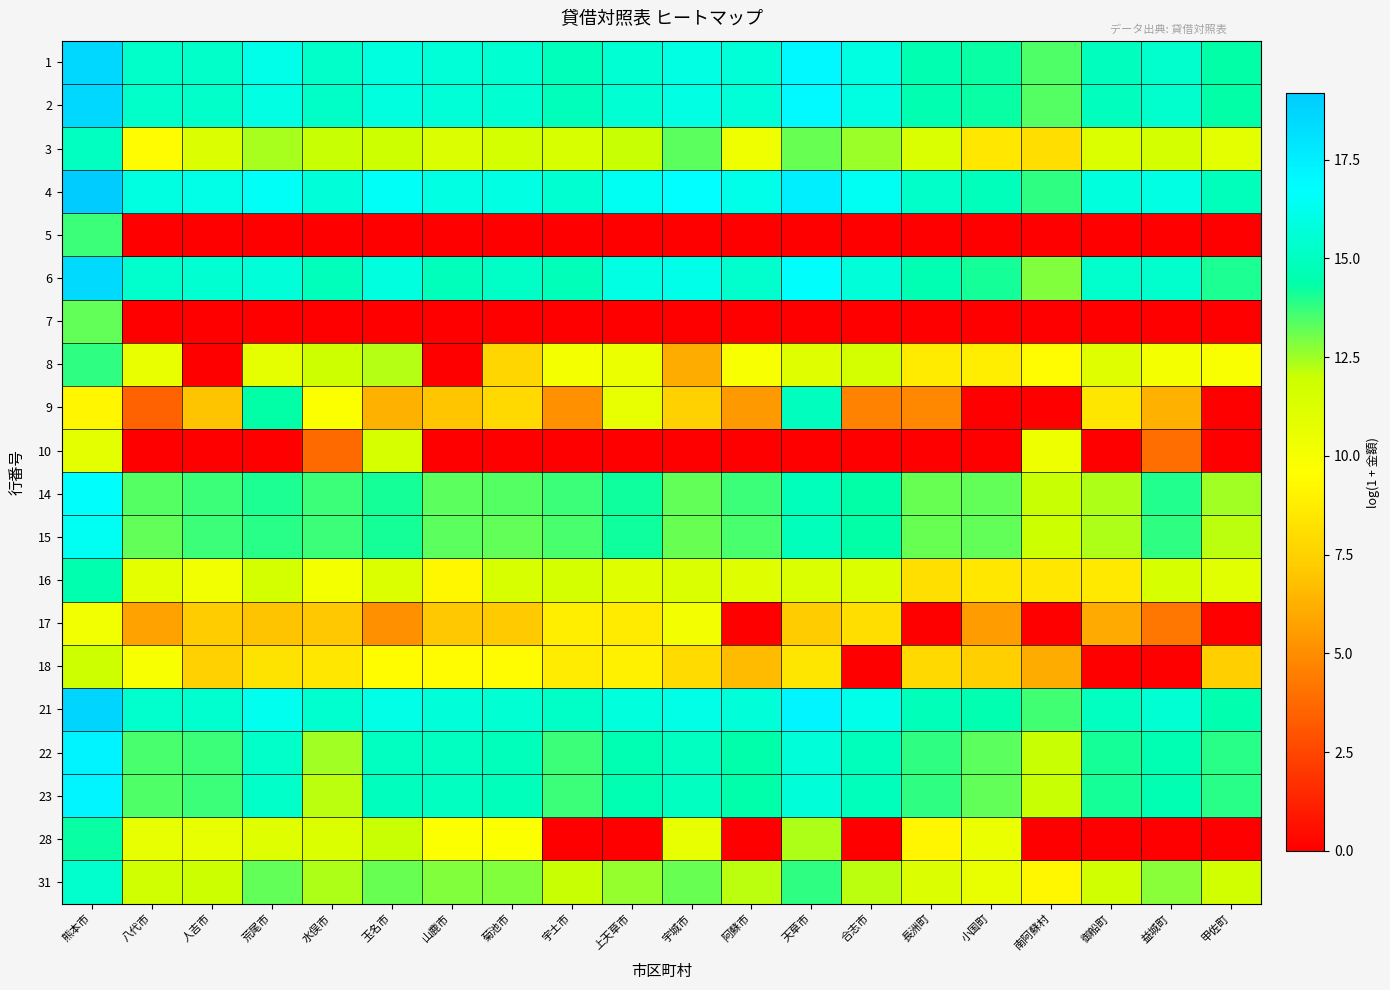

Reading right to left, list all the values displayed in this chart.

1: 甲佐町=14.3	益城町=15.4	御船町=14.9	南阿蘇村=13.4	小国町=14.3	長洲町=14.5	合志市=15.9	天草市=17.1	阿蘇市=15.6	宇城市=16.0	上天草市=15.5	宇土市=14.9	菊池市=15.5	山鹿市=15.6	玉名市=15.9	水俣市=15.2	荒尾市=16.2	人吉市=15.2	八代市=15.2	熊本市=18.6
2: 甲佐町=14.3	益城町=15.4	御船町=14.9	南阿蘇村=13.4	小国町=14.3	長洲町=14.5	合志市=15.9	天草市=16.9	阿蘇市=15.6	宇城市=16.0	上天草市=15.5	宇土市=14.9	菊池市=15.5	山鹿市=15.6	玉名市=15.9	水俣市=15.2	荒尾市=16.0	人吉市=15.2	八代市=15.2	熊本市=18.6
3: 甲佐町=10.8	益城町=11.6	御船町=11.2	南阿蘇村=8.1	小国町=8.5	長洲町=11.3	合志市=12.6	天草市=13.1	阿蘇市=10.3	宇城市=13.3	上天草市=12.0	宇土市=11.5	菊池市=11.6	山鹿市=11.3	玉名市=11.9	水俣市=12.0	荒尾市=12.4	人吉市=11.3	八代市=9.4	熊本市=15.0
4: 甲佐町=14.8	益城町=16.0	御船町=15.8	南阿蘇村=13.8	小国町=14.9	長洲町=15.3	合志市=16.5	天草市=17.5	阿蘇市=16.2	宇城市=16.7	上天草市=16.5	宇土市=15.5	菊池市=16.0	山鹿市=16.0	玉名市=16.5	水俣市=15.7	荒尾市=16.5	人吉市=16.0	八代市=15.9	熊本市=19.2
5: 甲佐町=0.0	益城町=0.0	御船町=0.0	南阿蘇村=0.0	小国町=0.0	長洲町=0.0	合志市=0.0	天草市=0.0	阿蘇市=0.0	宇城市=0.0	上天草市=0.0	宇土市=0.0	菊池市=0.0	山鹿市=0.0	玉名市=0.0	水俣市=0.0	荒尾市=0.0	人吉市=0.0	八代市=0.0	熊本市=13.6
6: 甲佐町=14.0	益城町=15.3	御船町=15.3	南阿蘇村=12.8	小国町=14.1	長洲町=14.6	合志市=15.7	天草市=16.7	阿蘇市=15.3	宇城市=16.2	上天草市=16.0	宇土市=14.8	菊池市=15.2	山鹿市=14.9	玉名市=15.8	水俣市=14.9	荒尾市=15.7	人吉市=15.5	八代市=15.3	熊本市=18.4
7: 甲佐町=0.0	益城町=0.0	御船町=0.0	南阿蘇村=0.0	小国町=0.0	長洲町=0.0	合志市=0.0	天草市=0.0	阿蘇市=0.0	宇城市=0.0	上天草市=0.0	宇土市=0.0	菊池市=0.0	山鹿市=0.0	玉名市=0.0	水俣市=0.0	荒尾市=0.0	人吉市=0.0	八代市=0.0	熊本市=13.2
8: 甲佐町=9.9	益城町=10.1	御船町=11.1	南阿蘇村=9.4	小国町=8.8	長洲町=8.6	合志市=11.6	天草市=11.0	阿蘇市=10.0	宇城市=6.1	上天草市=10.5	宇土市=10.1	菊池市=7.7	山鹿市=0.0	玉名市=12.2	水俣市=11.9	荒尾市=10.8	人吉市=0.0	八代市=10.6	熊本市=13.8
9: 甲佐町=0.0	益城町=6.3	御船町=8.4	南阿蘇村=0.0	小国町=0.0	長洲町=4.8	合志市=4.6	天草市=15.0	阿蘇市=5.5	宇城市=7.4	上天草市=10.6	宇土市=5.1	菊池市=7.9	山鹿市=7.0	玉名市=6.2	水俣市=9.7	荒尾市=14.3	人吉市=6.9	八代市=3.5	熊本市=9.1
10: 甲佐町=0.0	益城町=3.9	御船町=0.0	南阿蘇村=10.4	小国町=0.0	長洲町=0.0	合志市=0.0	天草市=0.0	阿蘇市=0.0	宇城市=0.0	上天草市=0.0	宇土市=0.0	菊池市=0.0	山鹿市=0.0	玉名市=11.5	水俣市=3.8	荒尾市=0.0	人吉市=0.0	八代市=0.0	熊本市=10.8
14: 甲佐町=12.4	益城町=13.9	御船町=12.3	南阿蘇村=12.0	小国町=13.2	長洲町=13.1	合志市=14.4	天草市=14.9	阿蘇市=13.6	宇城市=13.2	上天草市=14.2	宇土市=13.6	菊池市=13.4	山鹿市=13.3	玉名市=14.2	水俣市=13.7	荒尾市=14.0	人吉市=13.7	八代市=13.3	熊本市=16.6
15: 甲佐町=12.2	益城町=13.9	御船町=12.3	南阿蘇村=12.0	小国町=13.2	長洲町=13.1	合志市=14.3	天草市=14.9	阿蘇市=13.6	宇城市=13.1	上天草市=14.2	宇土市=13.5	菊池市=13.2	山鹿市=13.3	玉名市=14.1	水俣市=13.7	荒尾市=13.9	人吉市=13.7	八代市=13.2	熊本市=16.5
16: 甲佐町=11.0	益城町=11.5	御船町=8.6	南阿蘇村=8.5	小国町=8.5	長洲町=8.1	合志市=11.2	天草市=11.4	阿蘇市=11.0	宇城市=11.3	上天草市=11.0	宇土市=11.5	菊池市=11.4	山鹿市=9.3	玉名市=11.2	水俣市=10.1	荒尾市=11.6	人吉市=10.2	八代市=10.8	熊本市=14.5
17: 甲佐町=0.0	益城町=4.2	御船町=6.0	南阿蘇村=0.0	小国町=5.6	長洲町=0.0	合志市=8.0	天草市=7.2	阿蘇市=0.0	宇城市=10.2	上天草市=8.6	宇土市=8.8	菊池市=7.1	山鹿市=7.1	玉名市=5.1	水俣市=7.1	荒尾市=7.0	人吉市=7.2	八代市=5.7	熊本市=10.3
18: 甲佐町=7.4	益城町=0.0	御船町=0.0	南阿蘇村=6.1	小国町=7.4	長洲町=7.8	合志市=0.0	天草市=8.4	阿蘇市=6.6	宇城市=7.9	上天草市=9.0	宇土市=8.7	菊池市=9.4	山鹿市=9.4	玉名市=9.5	水俣市=8.5	荒尾市=8.3	人吉市=7.4	八代市=9.9	熊本市=11.9
21: 甲佐町=14.5	益城町=15.6	御船町=15.0	南阿蘇村=13.6	小国町=14.6	長洲町=14.8	合志市=16.1	天草市=17.2	阿蘇市=15.7	宇城市=16.1	上天草市=15.8	宇土市=15.1	菊池市=15.6	山鹿市=15.7	玉名市=16.0	水俣市=15.4	荒尾市=16.3	人吉市=15.4	八代市=15.4	熊本市=18.7
22: 甲佐町=13.9	益城町=14.6	御船町=14.1	南阿蘇村=12.0	小国町=13.3	長洲町=13.8	合志市=14.8	天草市=15.7	阿蘇市=14.4	宇城市=15.0	上天草市=14.7	宇土市=13.7	菊池市=14.9	山鹿市=15.0	玉名市=15.0	水俣市=12.5	荒尾市=15.2	人吉市=13.7	八代市=13.5	熊本市=17.3
23: 甲佐町=13.9	益城町=14.6	御船町=14.1	南阿蘇村=12.0	小国町=13.3	長洲町=13.8	合志市=14.8	天草市=15.7	阿蘇市=14.4	宇城市=15.0	上天草市=14.7	宇土市=13.6	菊池市=14.9	山鹿市=15.0	玉名市=14.9	水俣市=12.2	荒尾市=15.2	人吉市=13.6	八代市=13.5	熊本市=17.2
28: 甲佐町=0.0	益城町=0.0	御船町=0.0	南阿蘇村=0.0	小国町=10.5	長洲町=9.2	合志市=0.0	天草市=12.4	阿蘇市=0.0	宇城市=10.7	上天草市=0.0	宇土市=0.0	菊池市=9.8	山鹿市=9.7	玉名市=12.0	水俣市=11.2	荒尾市=11.0	人吉市=10.7	八代市=10.7	熊本市=14.3
31: 甲佐町=11.7	益城町=12.7	御船町=11.8	南阿蘇村=9.2	小国町=10.6	長洲町=11.3	合志市=12.2	天草市=13.9	阿蘇市=12.2	宇城市=13.2	上天草市=12.6	宇土市=12.1	菊池市=12.9	山鹿市=12.8	玉名市=13.1	水俣市=12.3	荒尾市=13.2	人吉市=11.9	八代市=11.8	熊本市=15.3